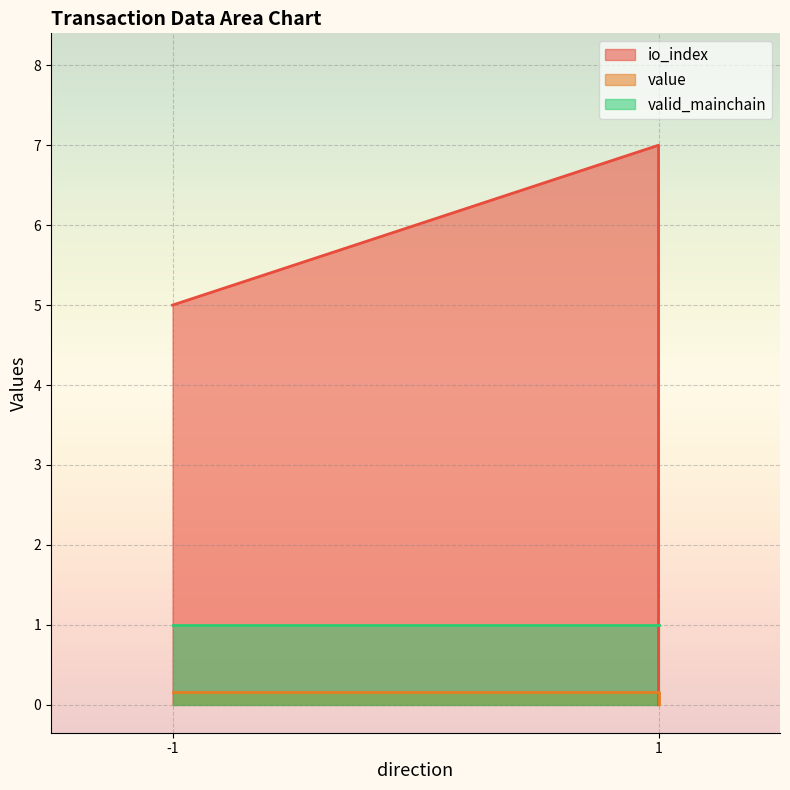

Which series has the largest total across all categories?

io_index